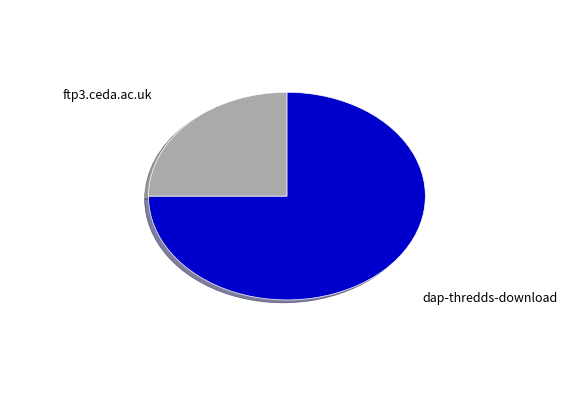

Rank the categories by value from lowest to highest.

ftp3.ceda.ac.uk, dap-thredds-download